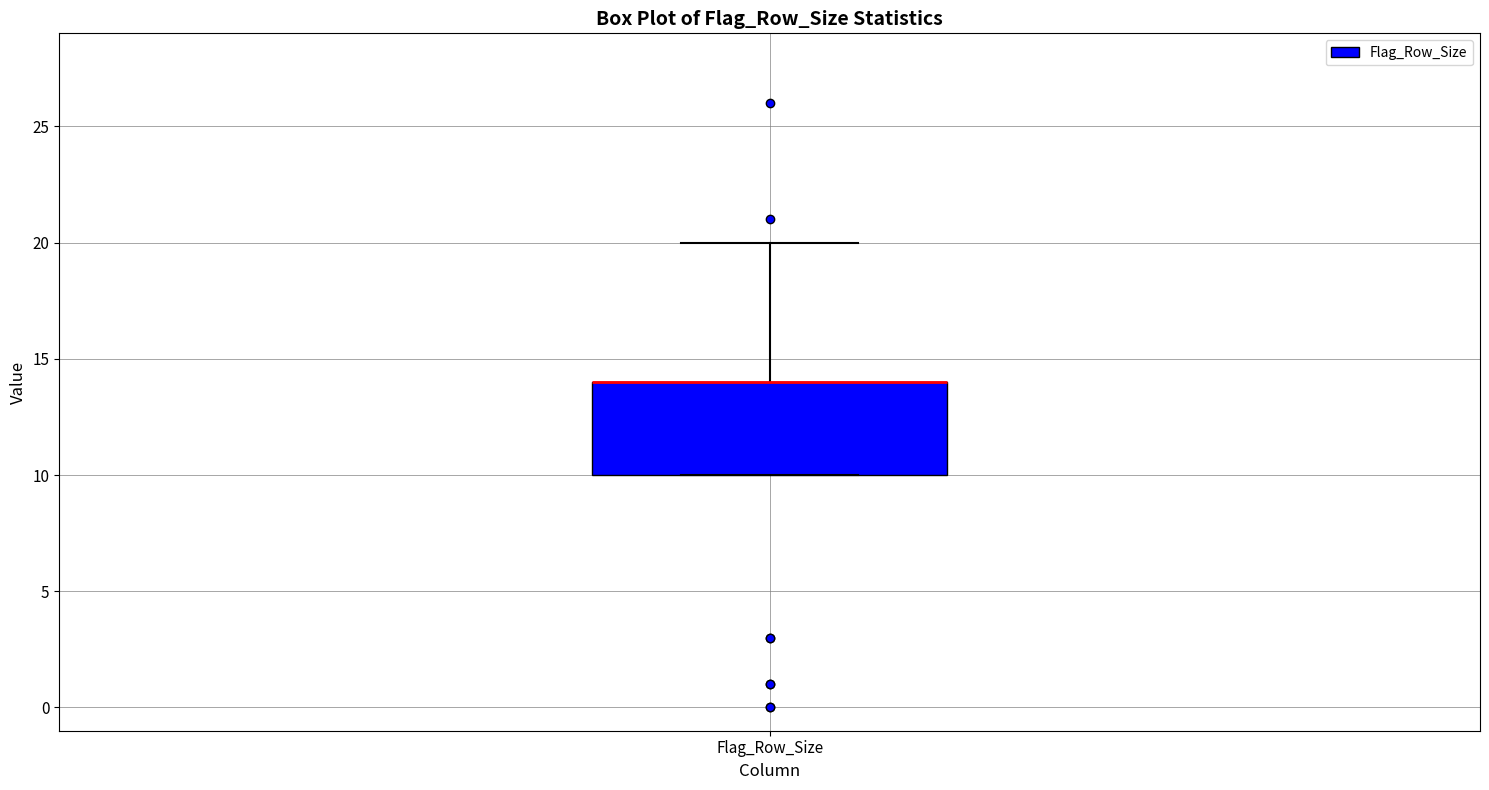

Transcribe this box plot: give where the median line is, the range the box spans, and where the two whiskers end, as read against the y-axis. The values are not printed on the chart, so give them approximately, as read against the axis.

median 14 (drawn on the box's upper edge), box 10 to 14, whiskers 10 to 20